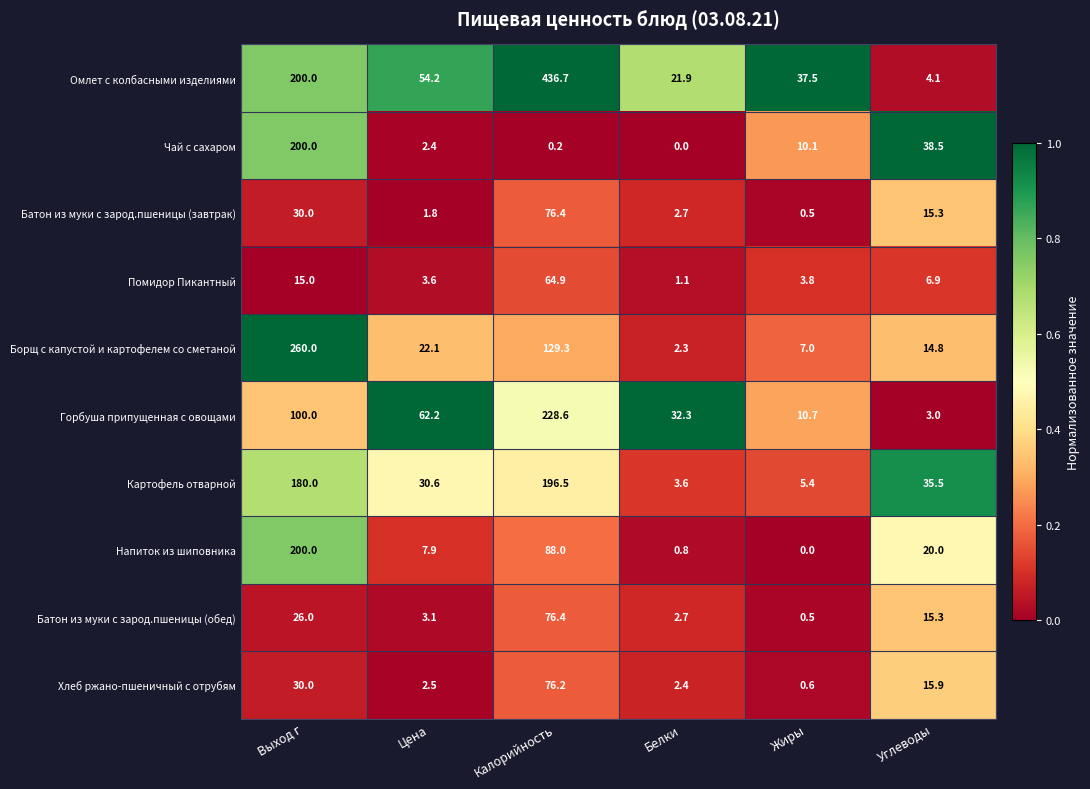

What is the sum of all Напиток из шиповника values?

316.7